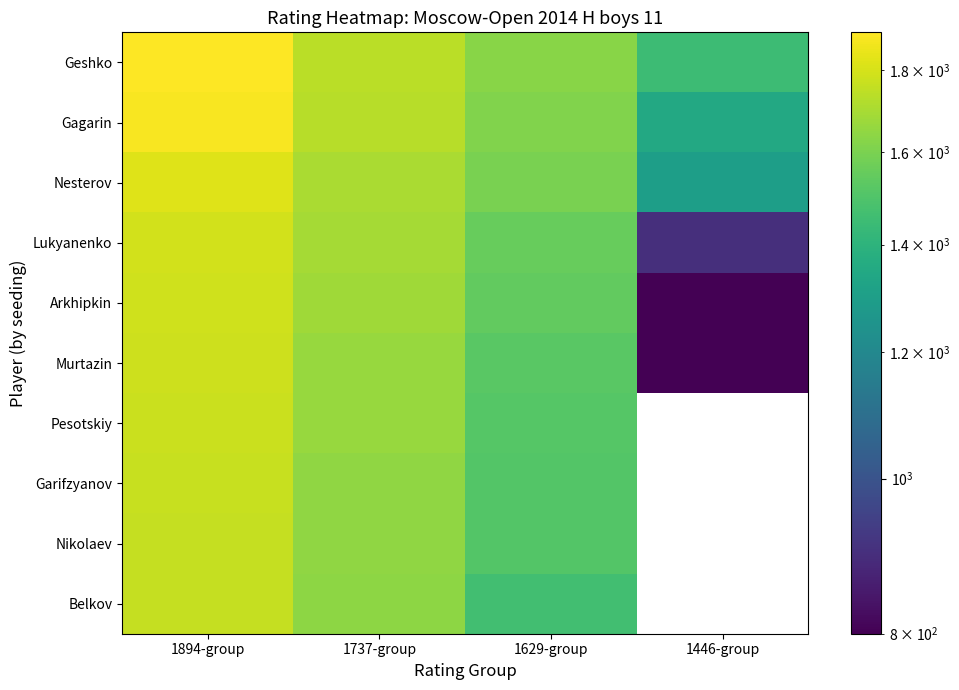

At how many categories does at least one series exceed 1207?

4